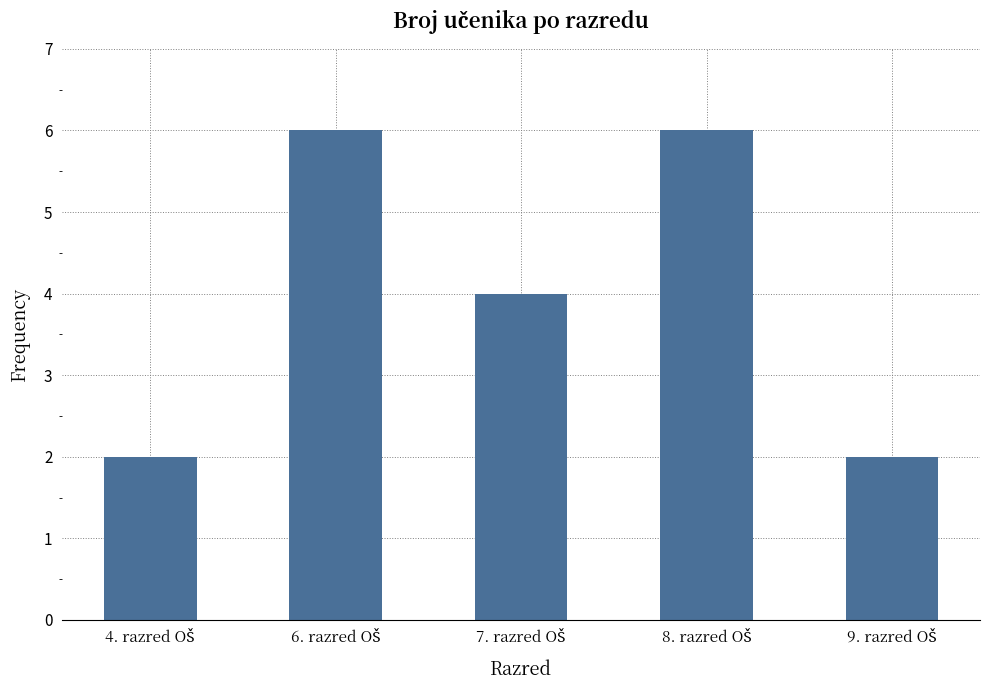

How many data points does each series have?

5